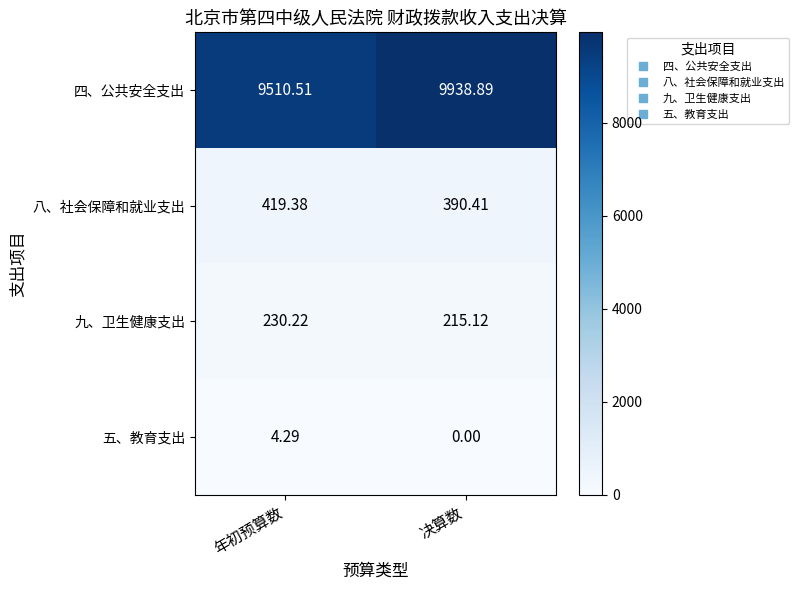

At 决算数, list the series in order from largest to smallest.

四、公共安全支出, 八、社会保障和就业支出, 九、卫生健康支出, 五、教育支出